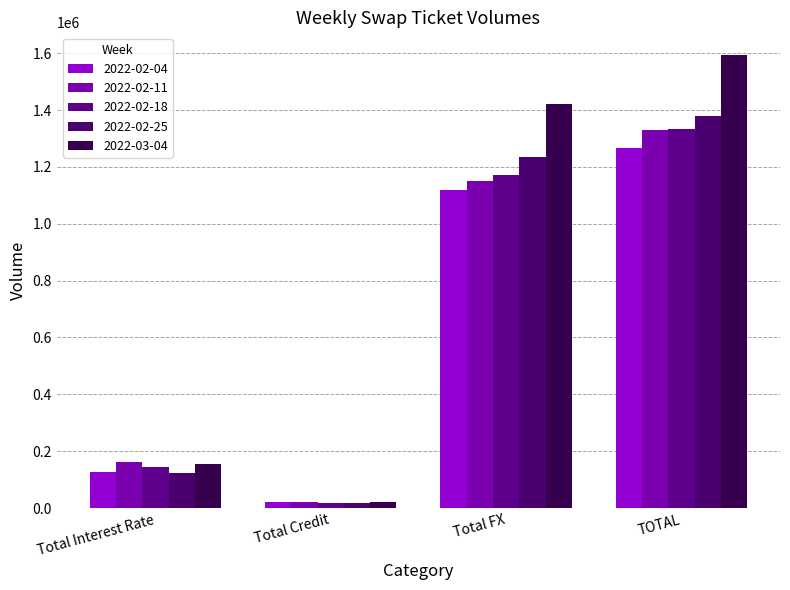

At how many categories does at least one series exceed 1148624?

2